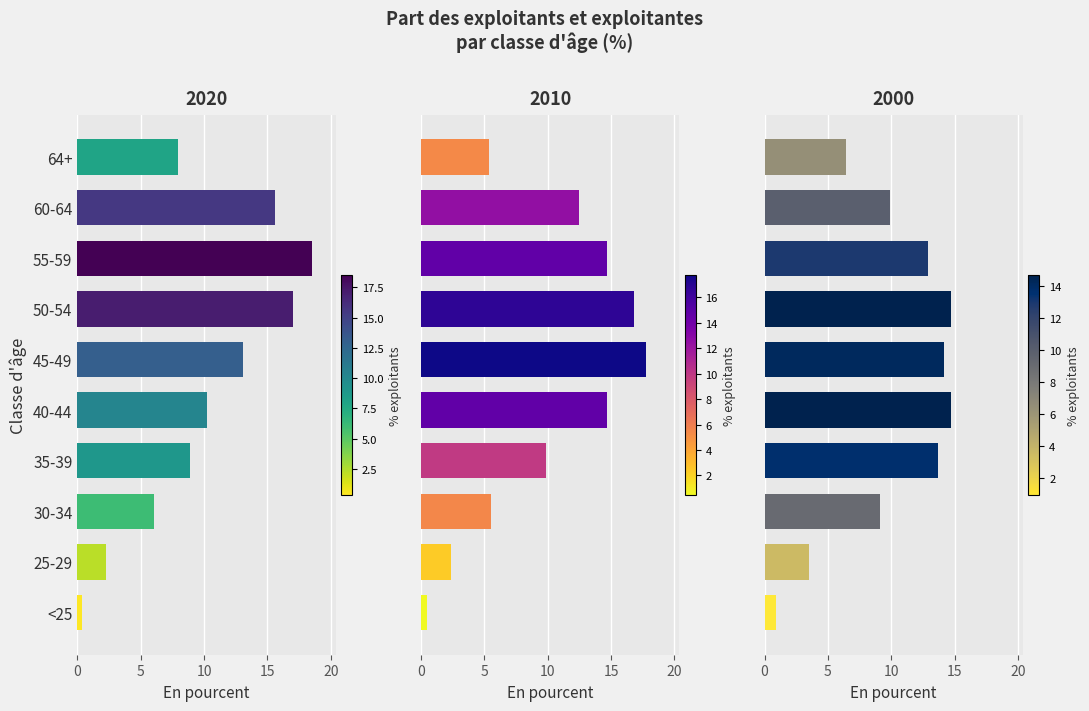

Does the chart contain any negative values?

No